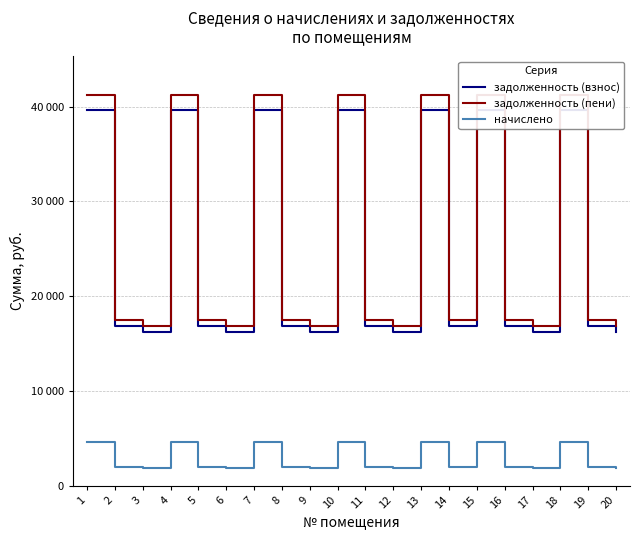

Does the chart display data point markers on the line(s)?

No